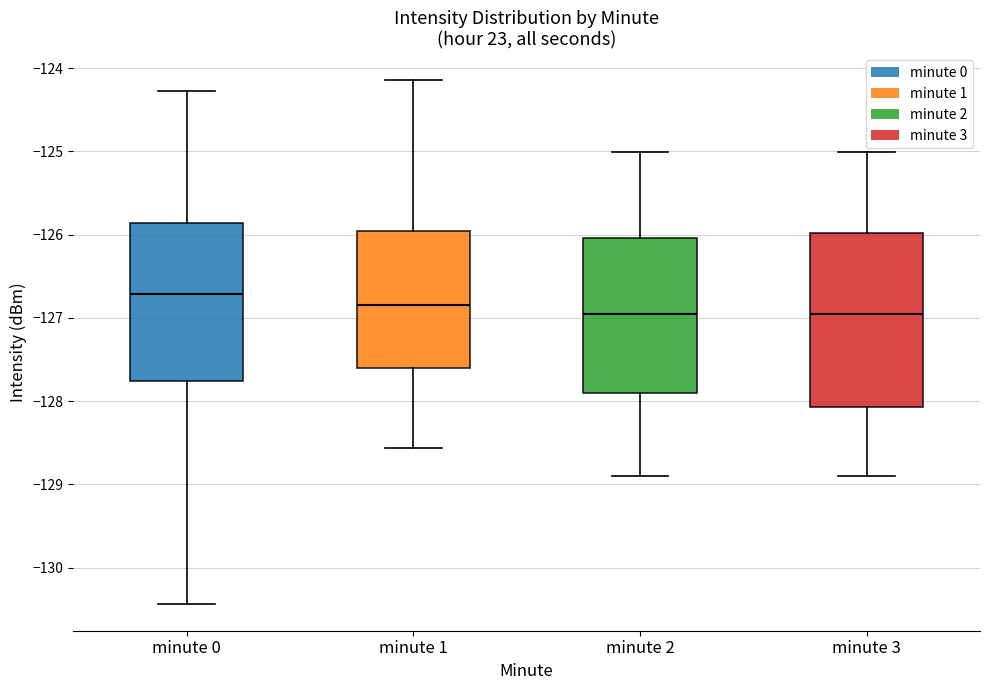

Comparing the boxes themselves (not the whiskers), which one is the tallest?

minute 3